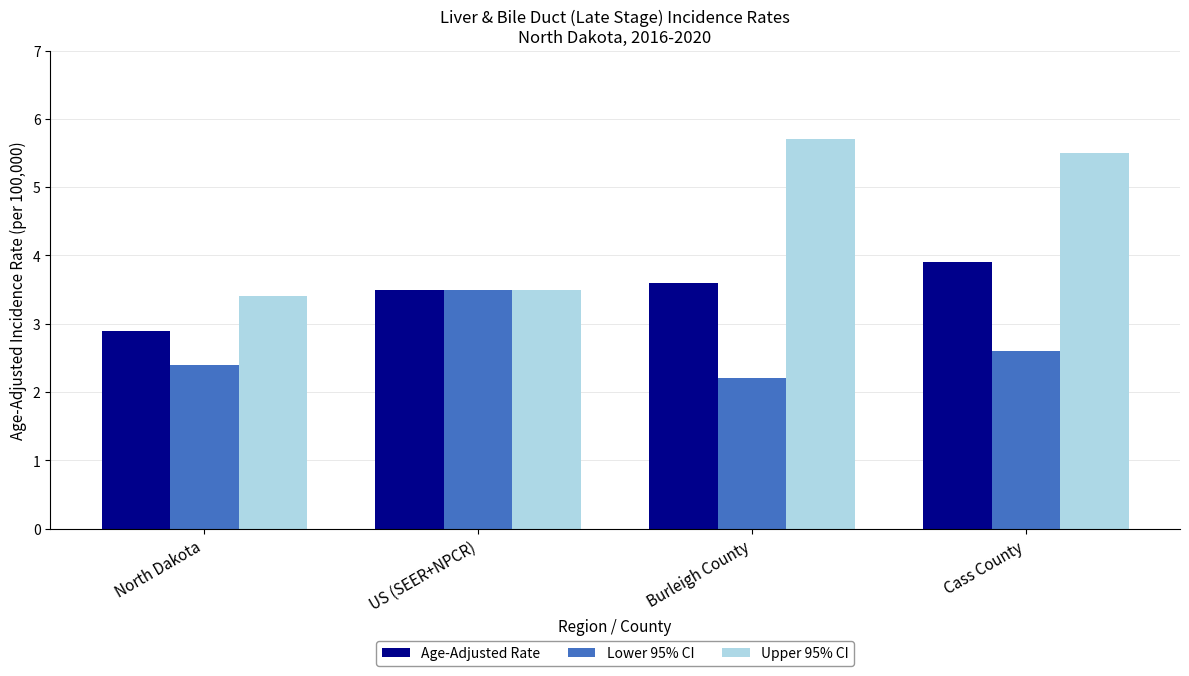

Is it true that Lower 95% CI equals 1.2 at Burleigh County?

False